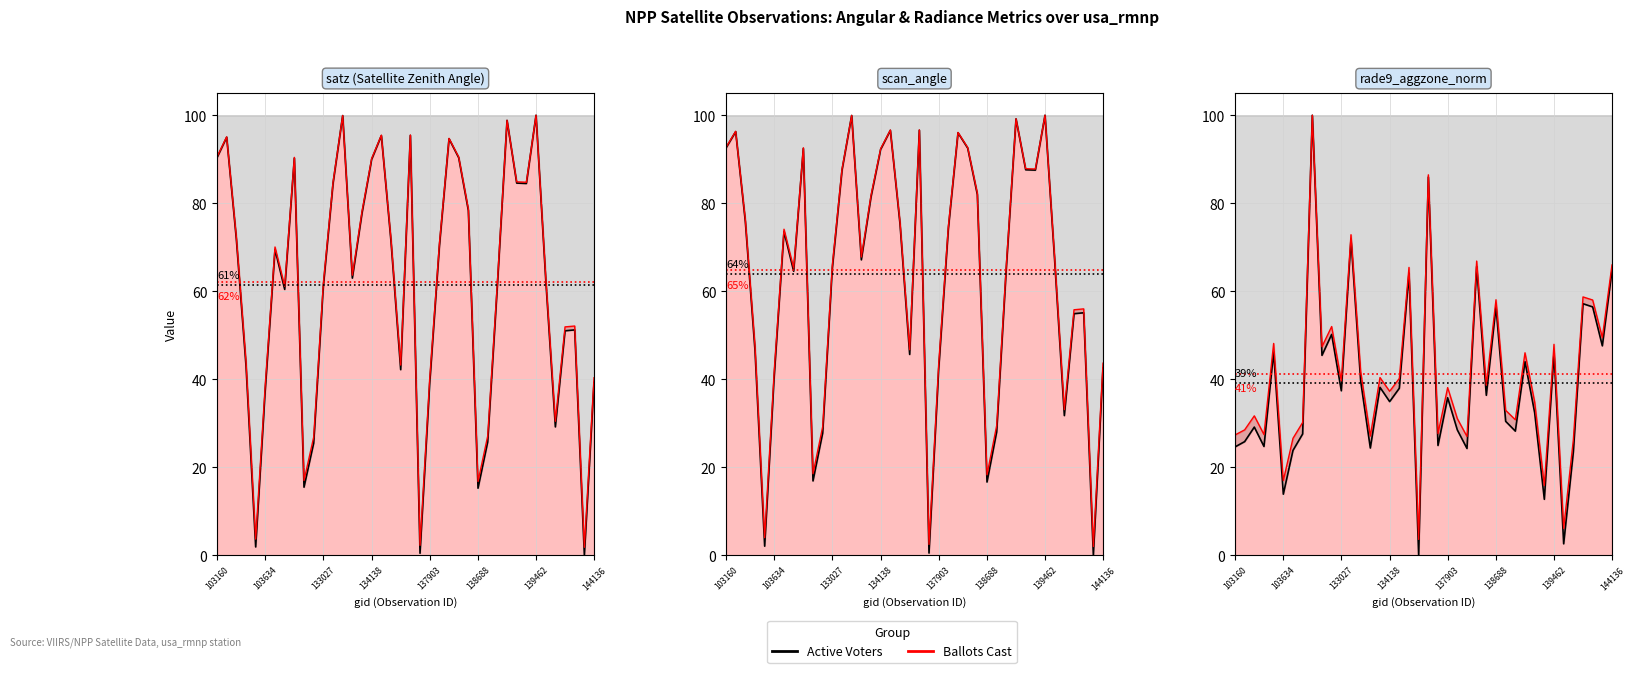

What is the difference between the highest and lowest values at 103634?

28.4